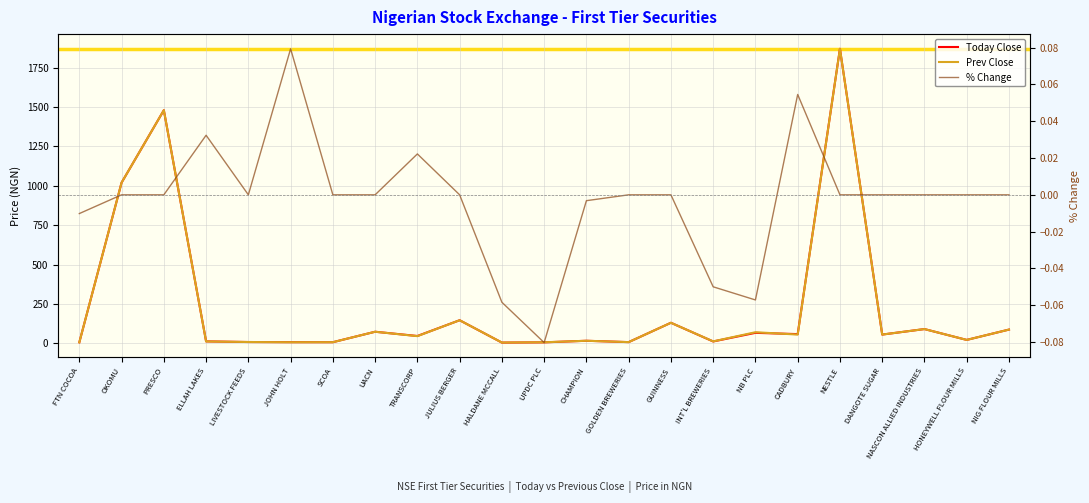

Reading left to right, extract all data points from this chart.

Today Close: FTN COCOA=5.8	OKOMU=1020.0	PRESCO=1480.0	ELLAH LAKES=11.8	LIVESTOCK FEEDS=7.8	JOHN HOLT=6.8	SCOA=6.6	UACN=73.0	TRANSCORP=46.0	JULIUS BERGER=146.1	HALDANE MCCALL=4.0	UPDC PLC=5.6	CHAMPION=15.7	GOLDEN BREWERIES=7.1	GUINNESS=130.0	INT'L BREWERIES=11.2	NB PLC=66.0	CADBURY=58.0	NESTLE=1870.0	DANGOTE SUGAR=55.0	NASCON ALLIED INDUSTRIES=90.0	HONEYWELL FLOUR MILLS=21.1	NIG FLOUR MILLS=86.7
Prev Close: FTN COCOA=5.9	OKOMU=1020.0	PRESCO=1480.0	ELLAH LAKES=11.4	LIVESTOCK FEEDS=7.8	JOHN HOLT=6.3	SCOA=6.6	UACN=73.0	TRANSCORP=45.0	JULIUS BERGER=146.1	HALDANE MCCALL=4.3	UPDC PLC=6.1	CHAMPION=15.7	GOLDEN BREWERIES=7.1	GUINNESS=130.0	INT'L BREWERIES=11.8	NB PLC=70.0	CADBURY=55.0	NESTLE=1870.0	DANGOTE SUGAR=55.0	NASCON ALLIED INDUSTRIES=90.0	HONEYWELL FLOUR MILLS=21.1	NIG FLOUR MILLS=86.7
% Change: FTN COCOA=-0.0	OKOMU=0.0	PRESCO=0.0	ELLAH LAKES=0.0	LIVESTOCK FEEDS=0.0	JOHN HOLT=0.1	SCOA=0.0	UACN=0.0	TRANSCORP=0.0	JULIUS BERGER=0.0	HALDANE MCCALL=-0.1	UPDC PLC=-0.1	CHAMPION=-0.0	GOLDEN BREWERIES=0.0	GUINNESS=0.0	INT'L BREWERIES=-0.1	NB PLC=-0.1	CADBURY=0.1	NESTLE=0.0	DANGOTE SUGAR=0.0	NASCON ALLIED INDUSTRIES=0.0	HONEYWELL FLOUR MILLS=0.0	NIG FLOUR MILLS=0.0